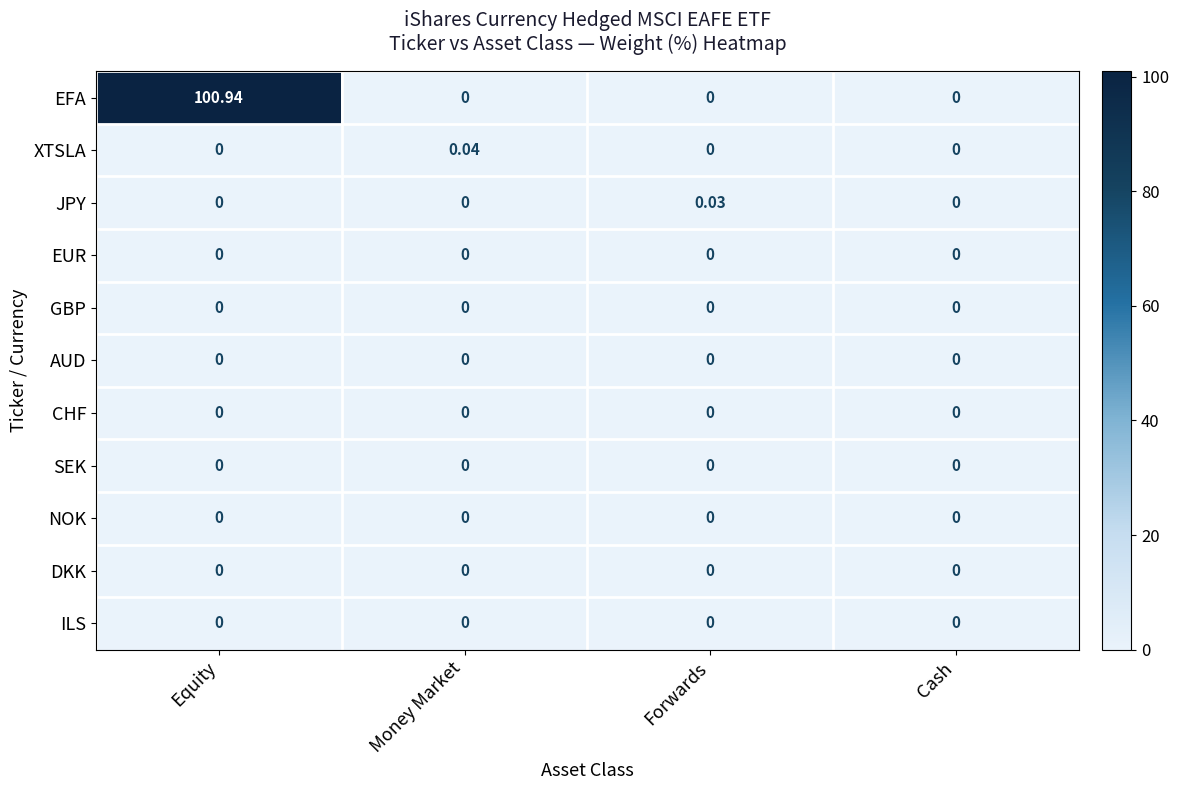

Between Money Market and Cash, which series saw the biggest shift?

XTSLA